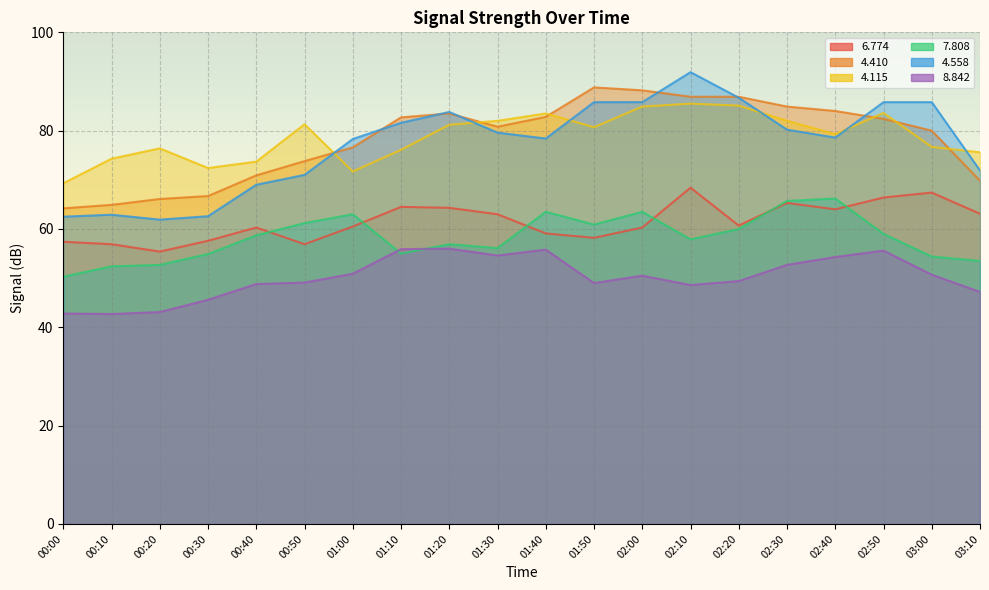

What is the label of the 19th point from the left?

03:00